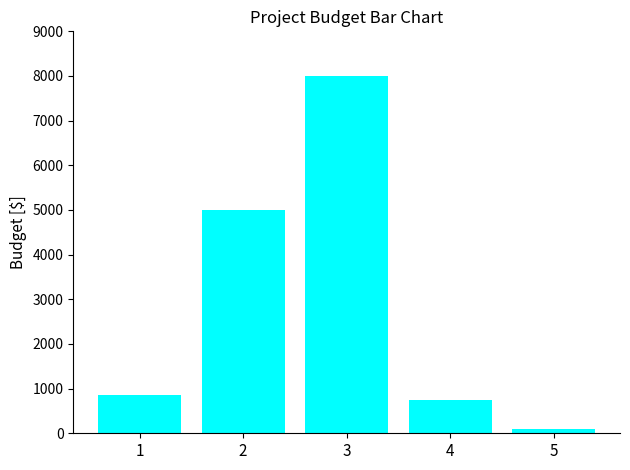

List the labels in order of value, smallest first.

5, 4, 1, 2, 3